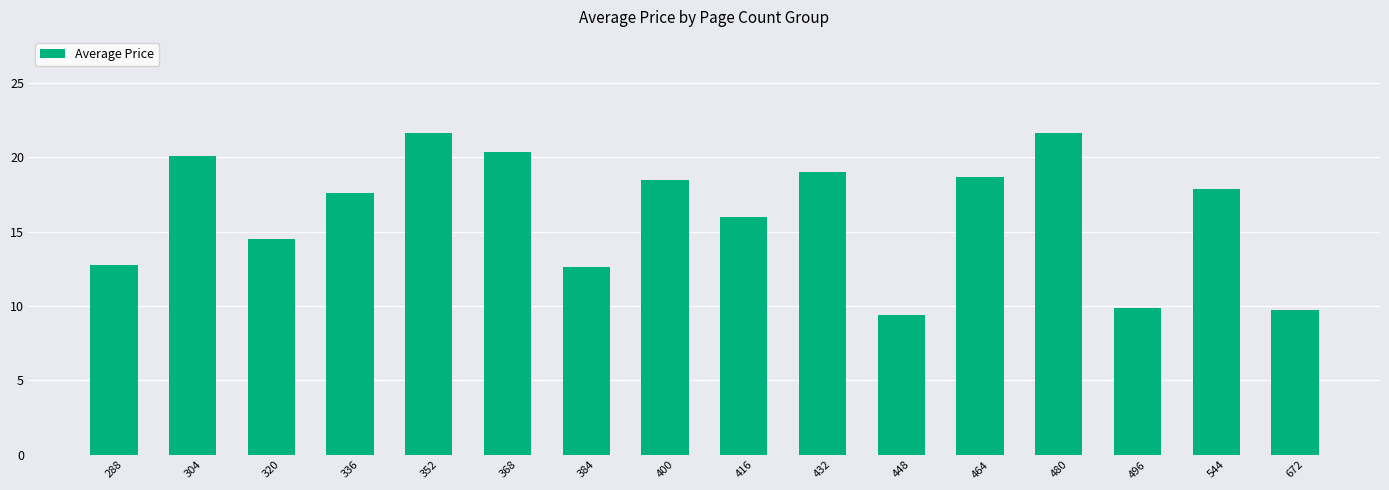

What is the smallest value displayed?

9.4